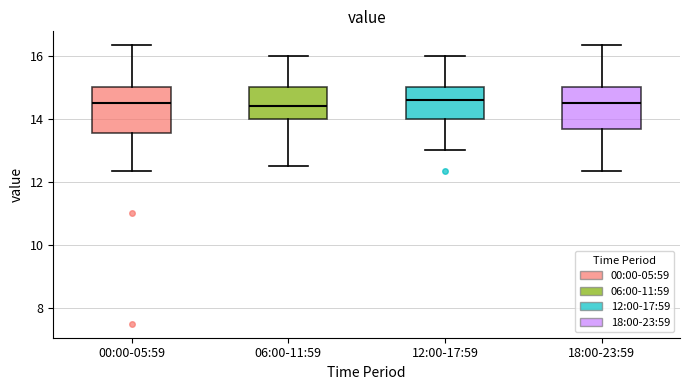

Where does the lower whisker of the box for 00:00-05:59 end on the y-axis? The values are not printed on the chart, so give them approximately, as read against the axis.

12.4